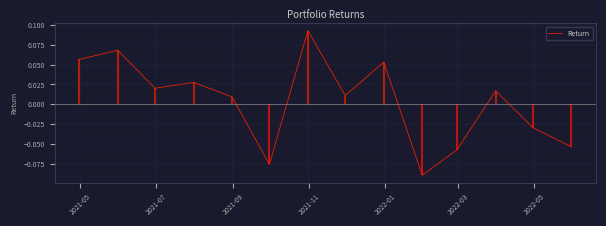

What is the greatest value displayed?

0.1